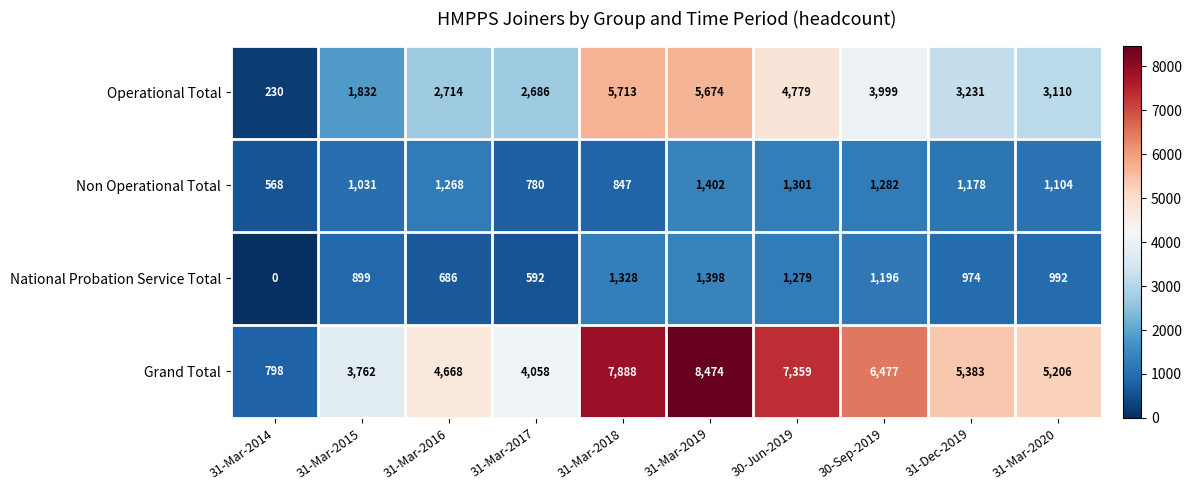

At which label does Non Operational Total first exceed 1178?

31-Mar-2016